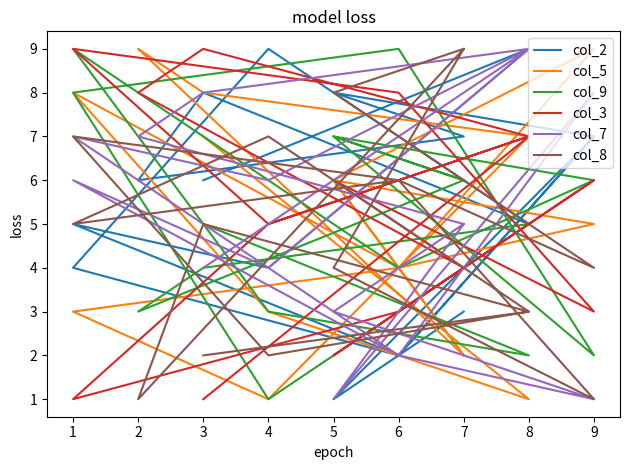

What is the value of the col_2 point at the 13th from the left?

2